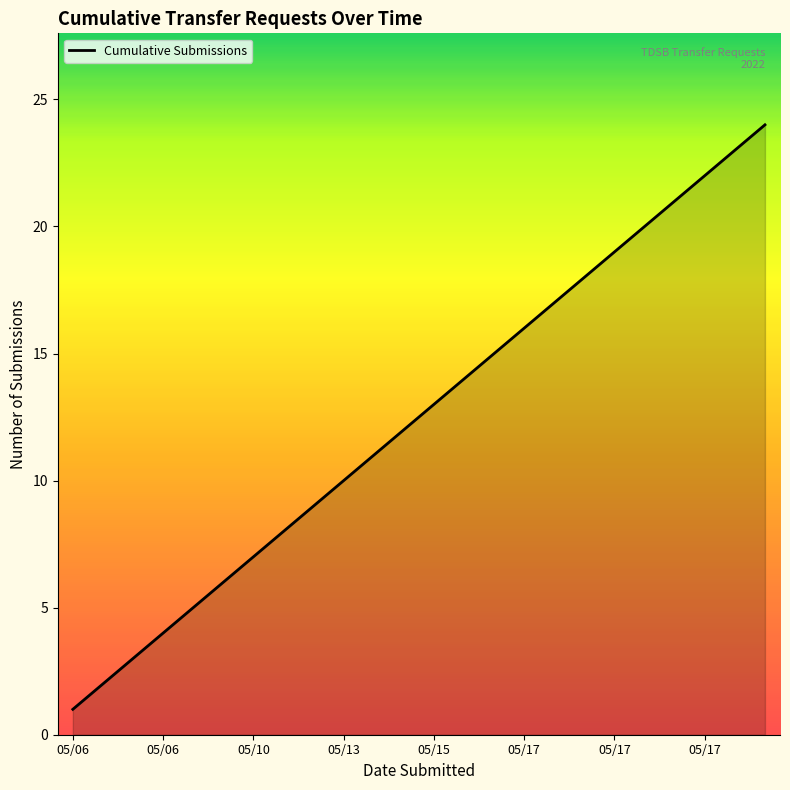

What is the greatest value displayed?

24.0